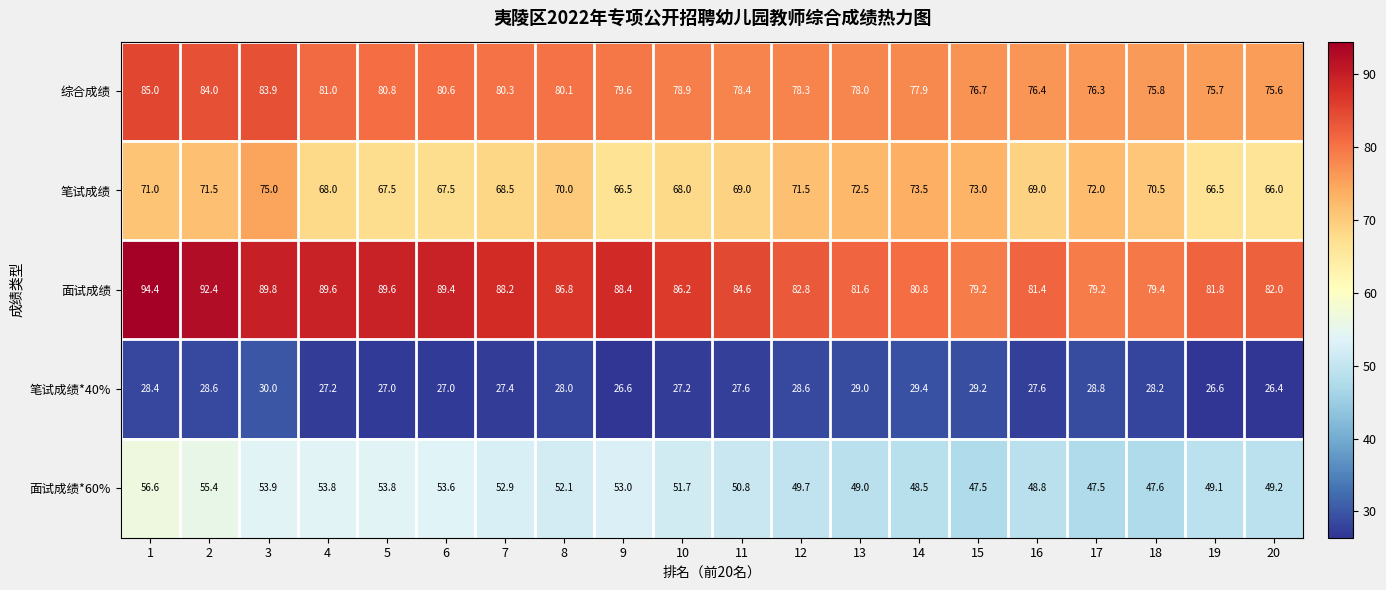

How many series are shown in this chart?

5